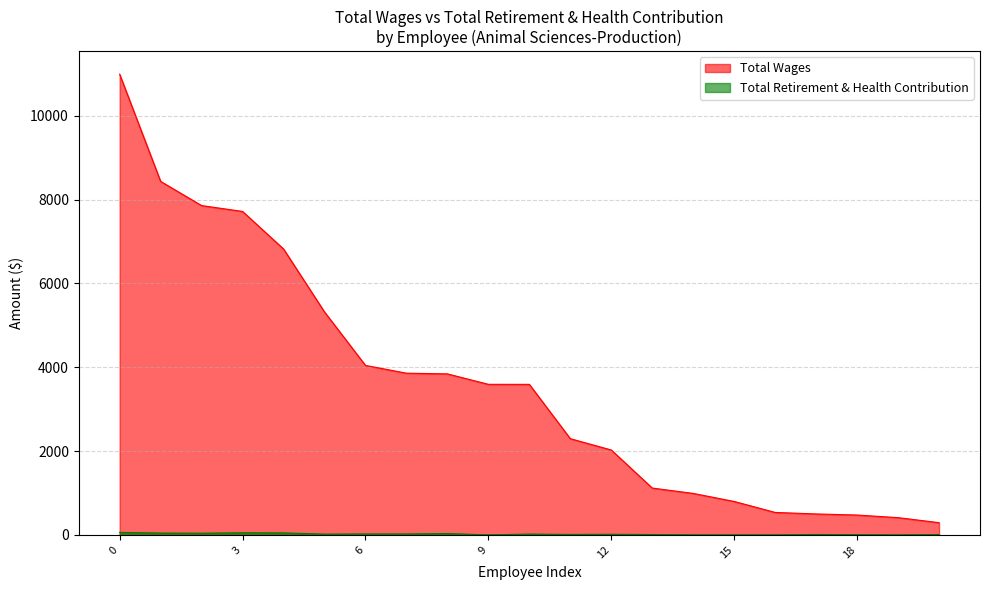

True or false: Total Wages has a value of 10992 at 0.

True